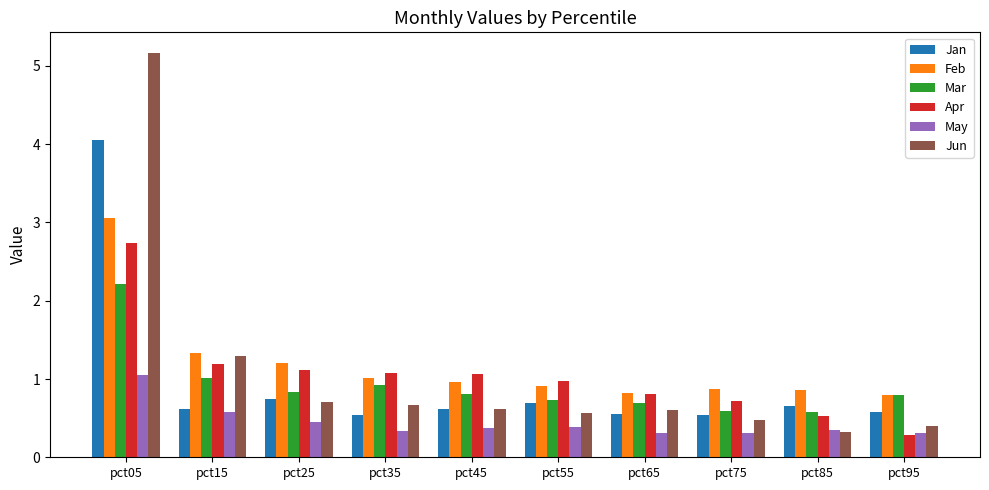

What is the maximum value shown in the chart?

5.2